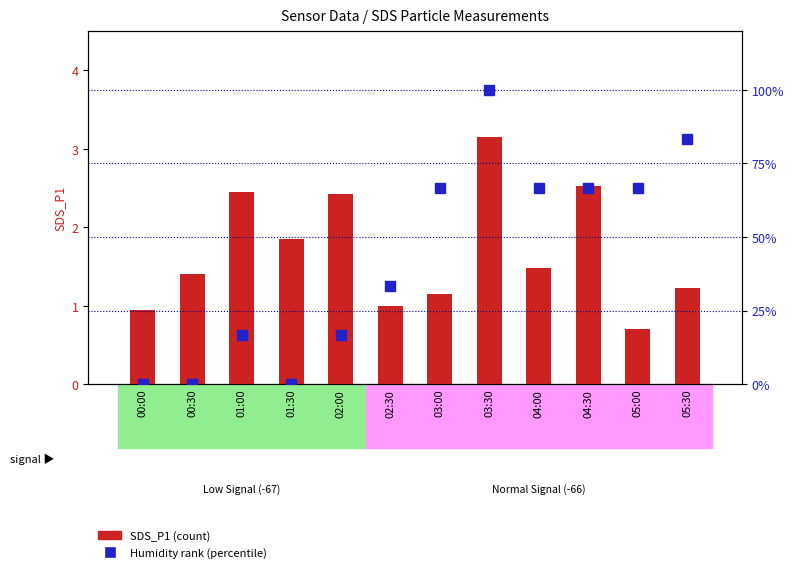

Which series changed the most between 01:00 and 02:00?

SDS_P1 (count)